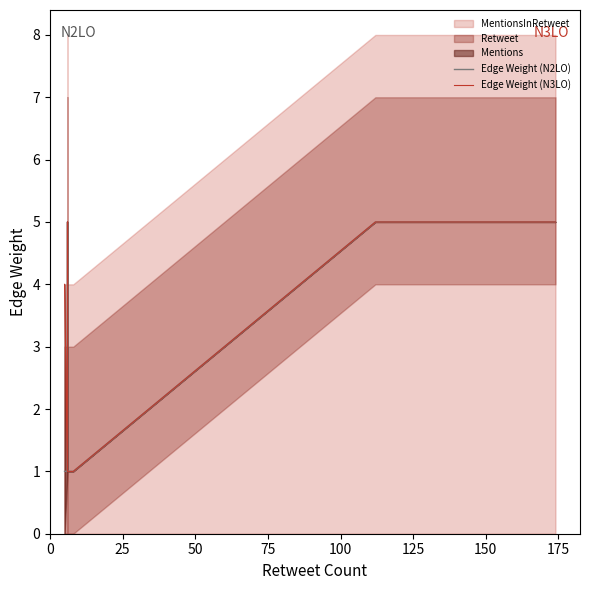

True or false: Edge Weight (N2LO) and Edge Weight (N3LO) intersect in this chart.

False